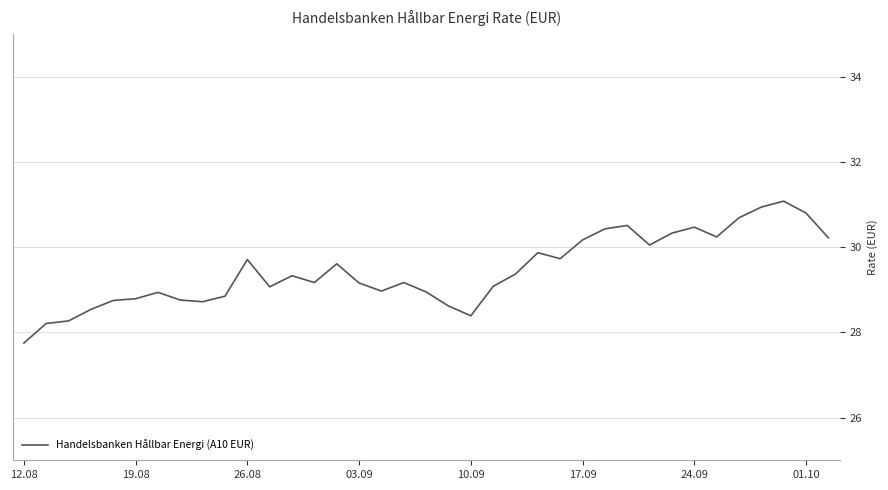

What is the smallest value displayed?

27.8